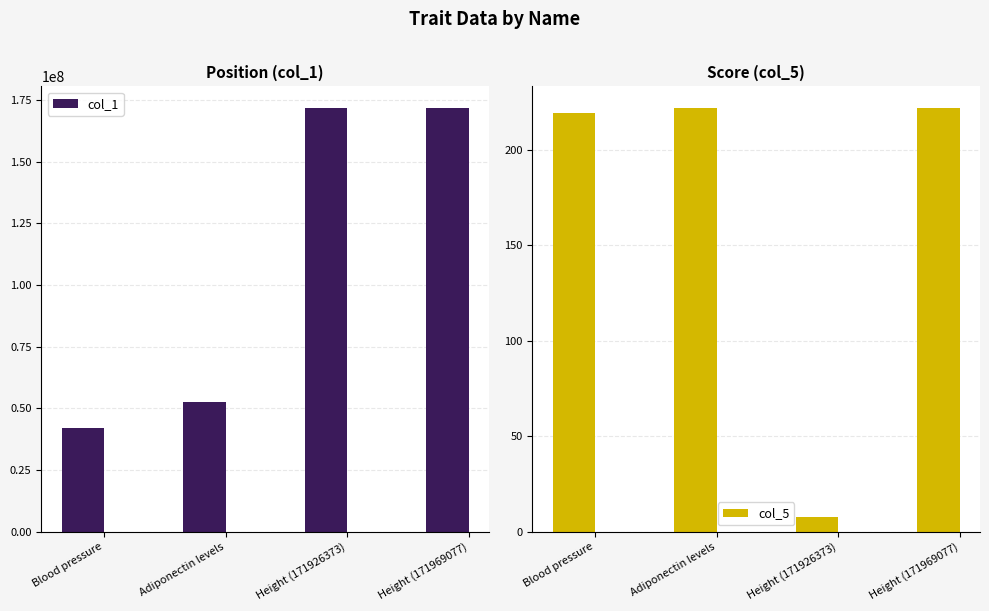

Reading left to right, extract all data points from this chart.

col_1: Blood pressure=41877414.0	Adiponectin levels=52720080.0	Height (171926373)=171926373.0	Height (171969077)=171969077.0
col_5: Blood pressure=219.0	Adiponectin levels=222.0	Height (171926373)=7.8	Height (171969077)=222.0